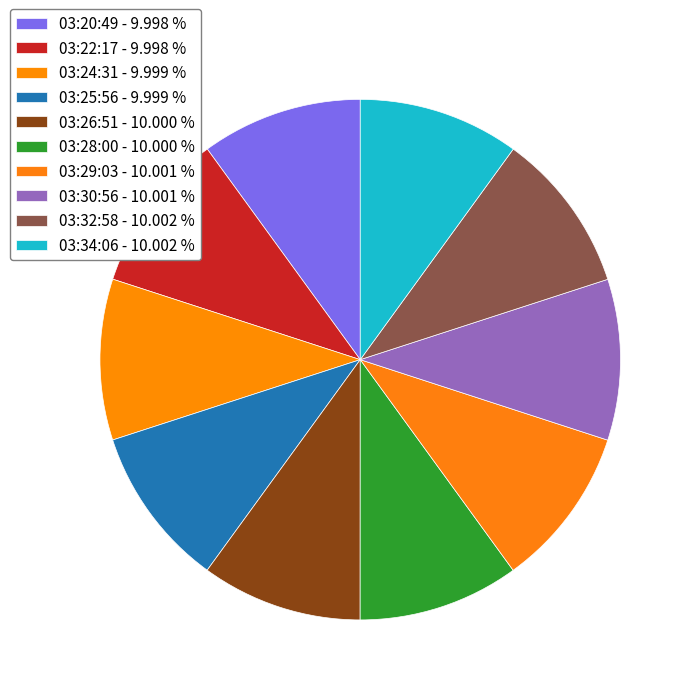

Do 03:28:00 and 03:20:49 together represent more than half of the pie?

No